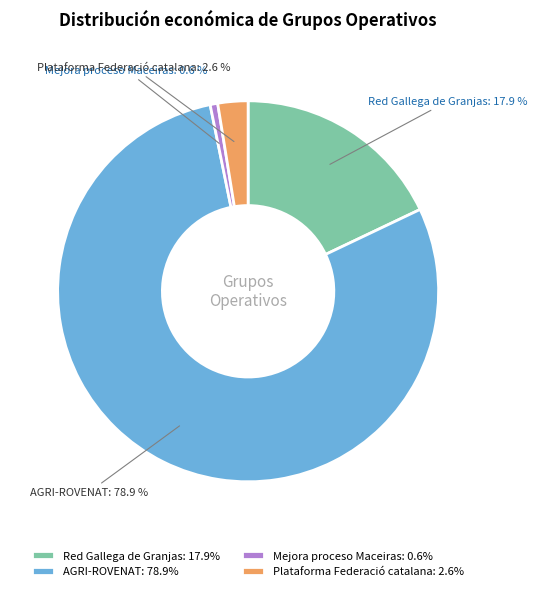

Combined, what portion of the pie is Plataforma Federació catalana and Mejora proceso Maceiras?

3.2%